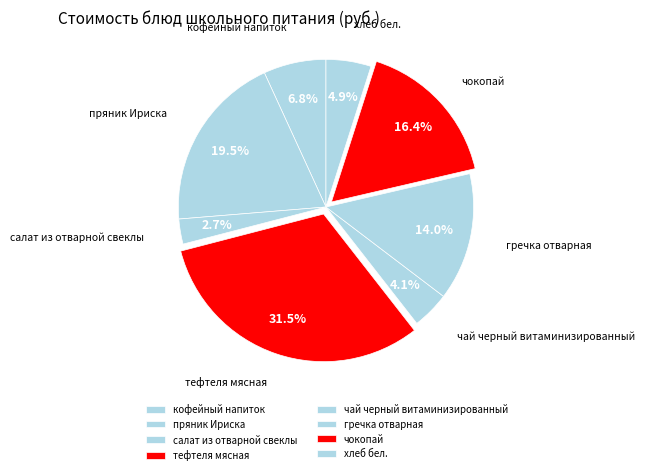

How many segments does this pie chart have?

8